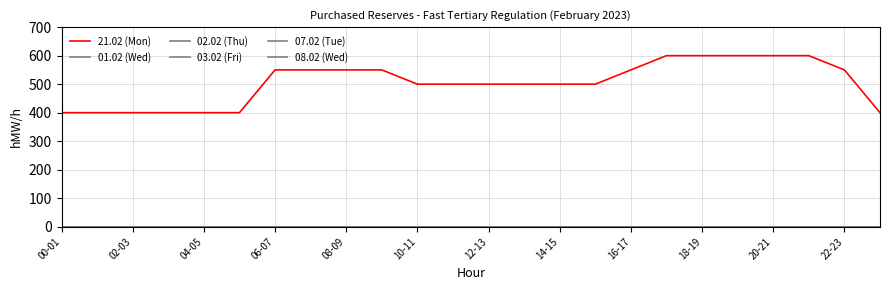

At how many categories does at least one series exceed 460?

17